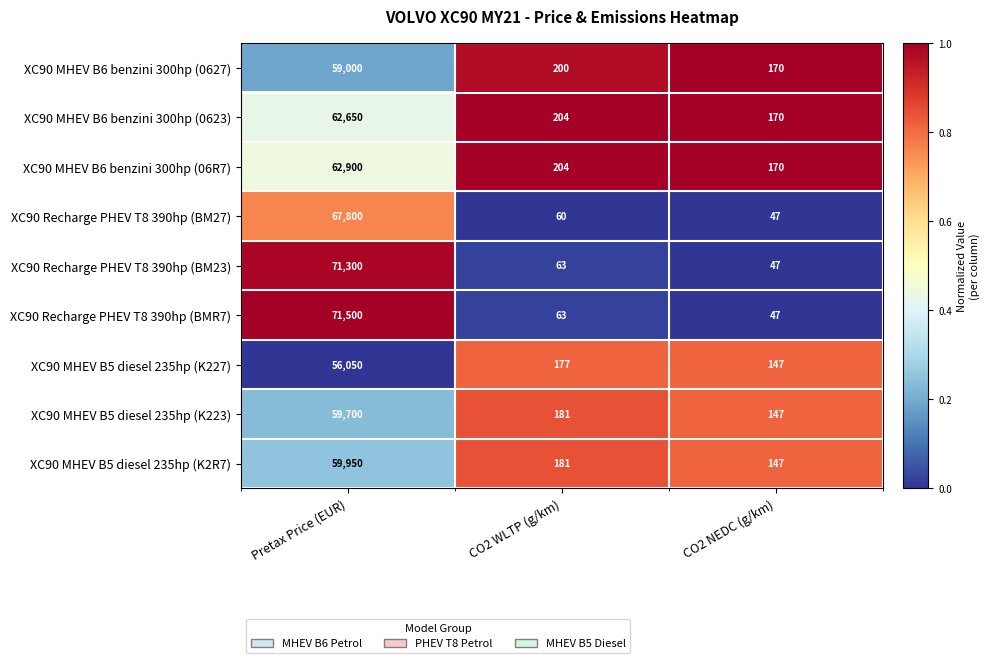

The XC90 Recharge PHEV T8 390hp (BM23) series shows 63 at CO2 WLTP (g/km). True or false?

True